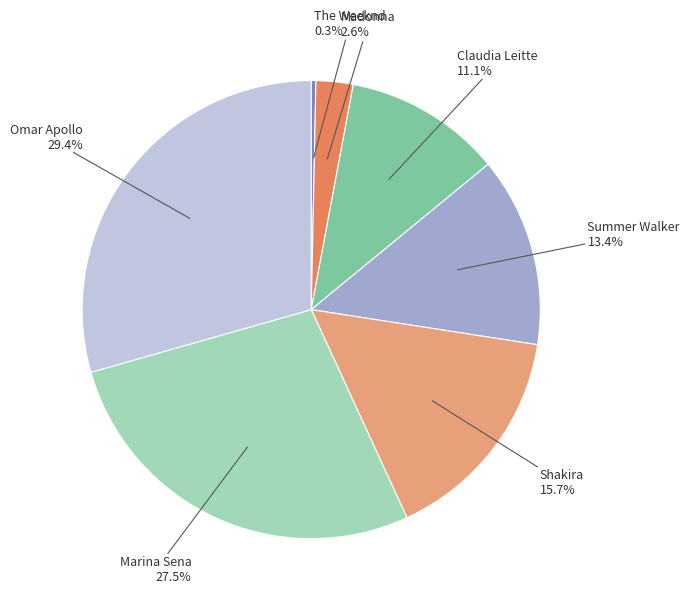

Which has a higher value, The Weeknd or Madonna?

Madonna